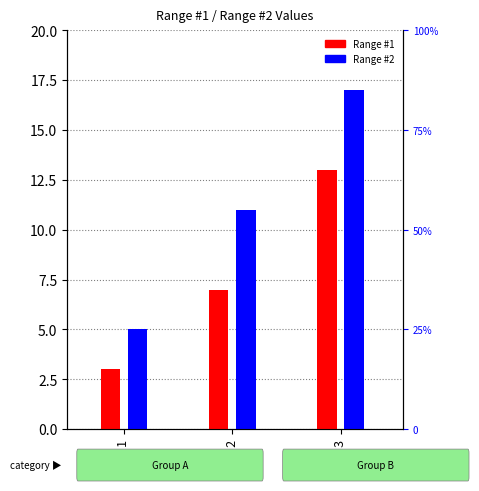

Reading left to right, transcribe all the data shown in this chart.

Range #1: 3	7	13
Range #2: 5	11	17